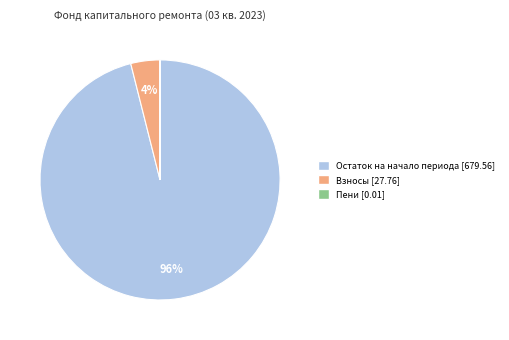

Does any single category account for the majority?

Yes